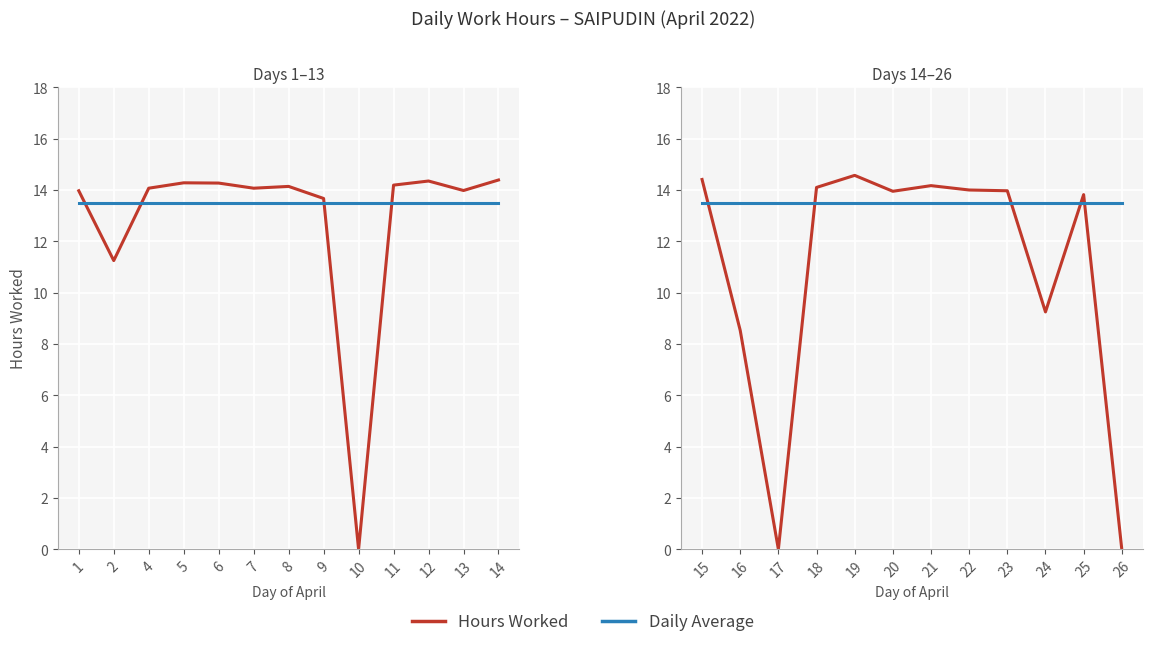

What is the difference between the maximum and minimum values in the Hours Worked series?

14.6